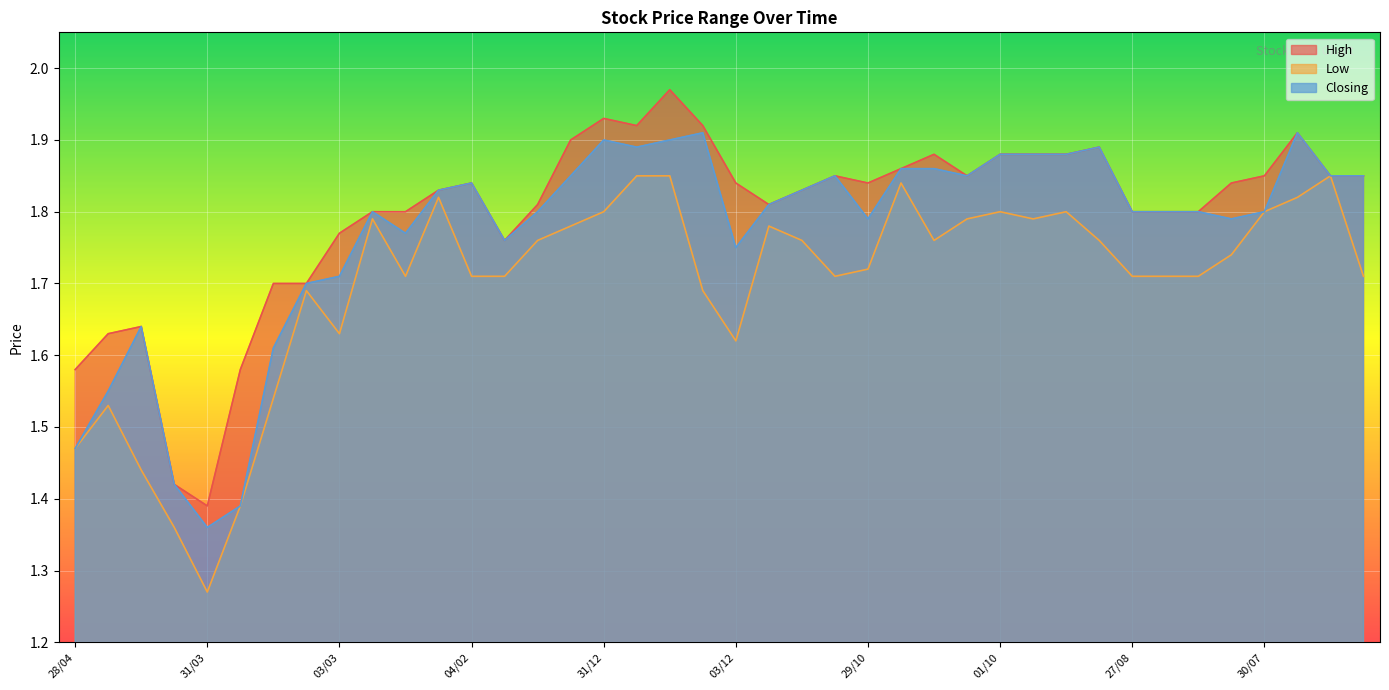

Which label corresponds to the smallest value in the chart?

31/03